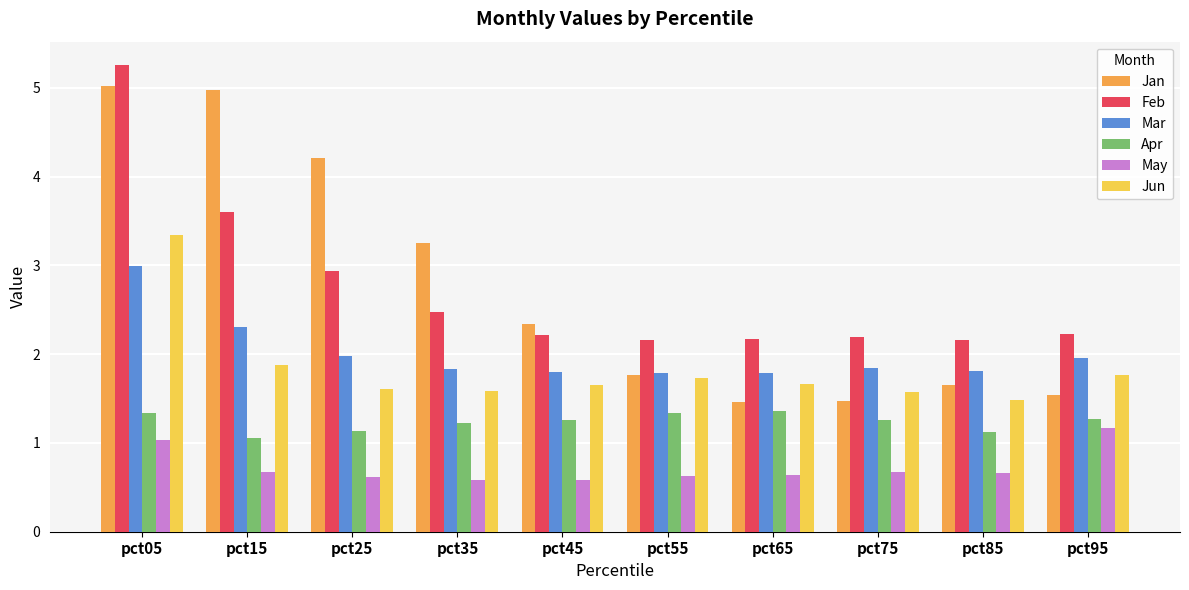

What is the difference between the maximum and minimum values in the Jun series?

1.9